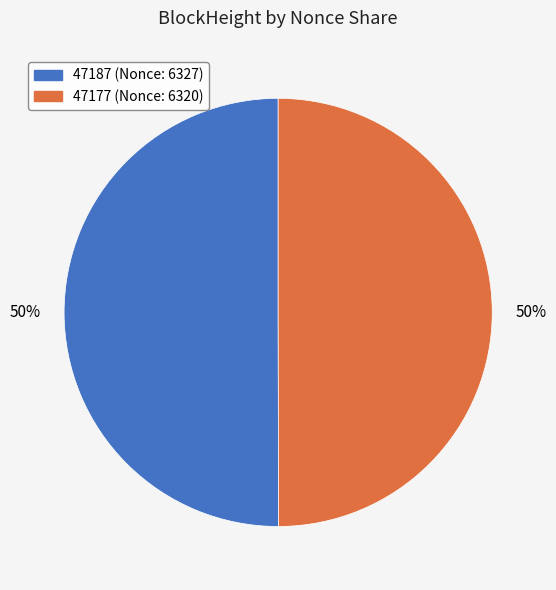

How many slices are in this pie chart?

2